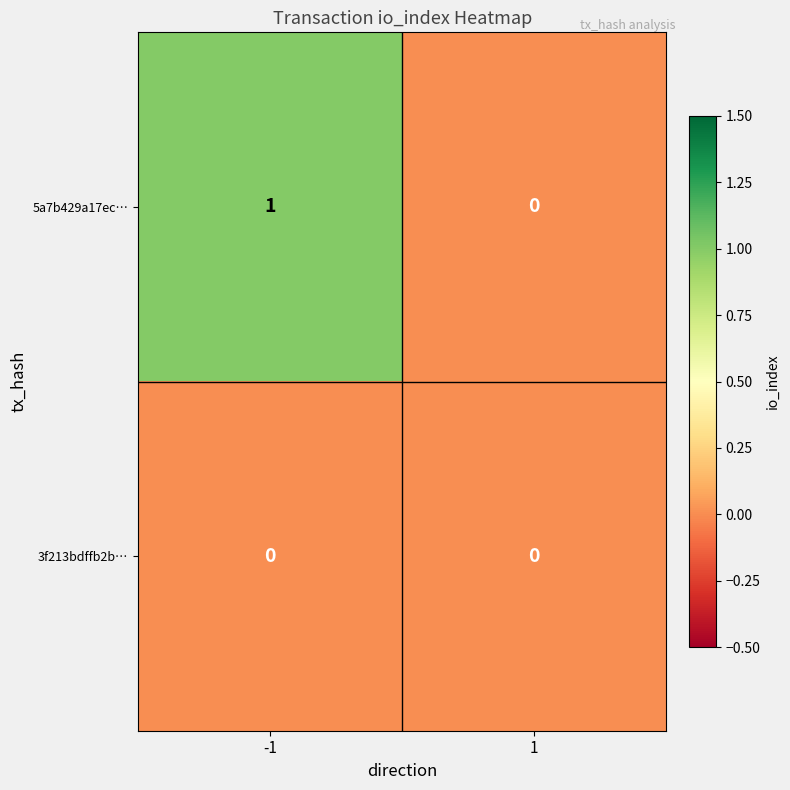

Reading left to right, list all the values displayed in this chart.

5a7b429a17ec…: 1	0
3f213bdffb2b…: 0	0